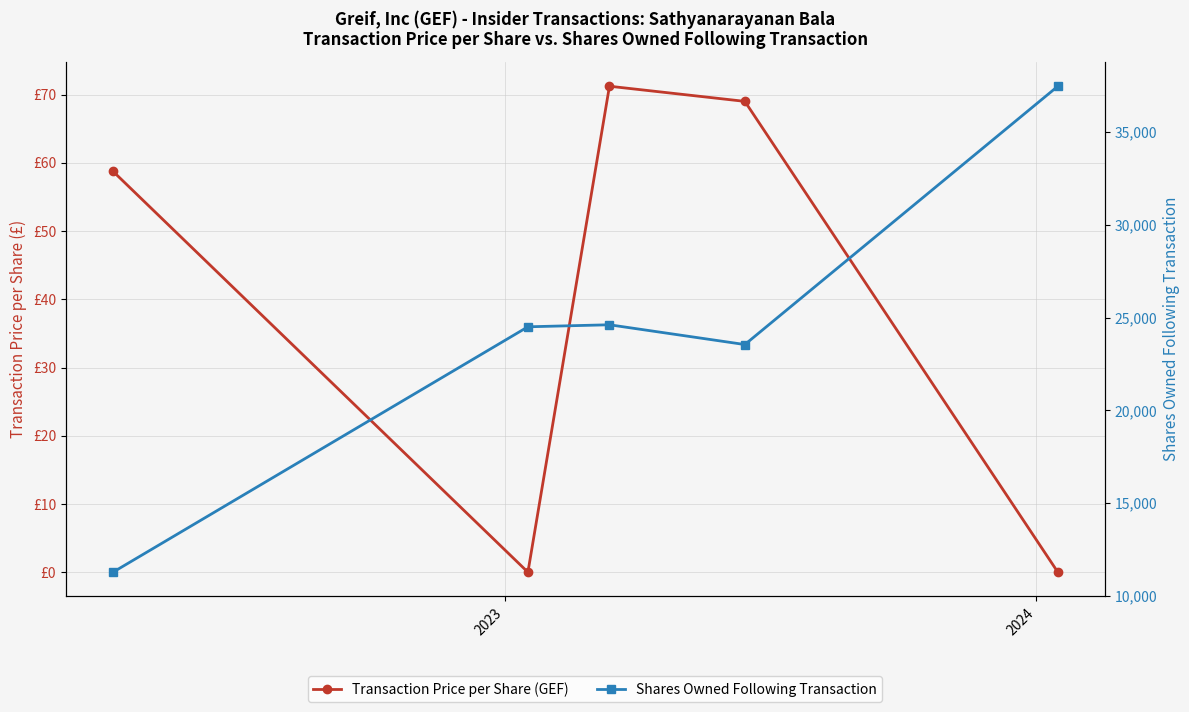

How many series are shown in this chart?

2